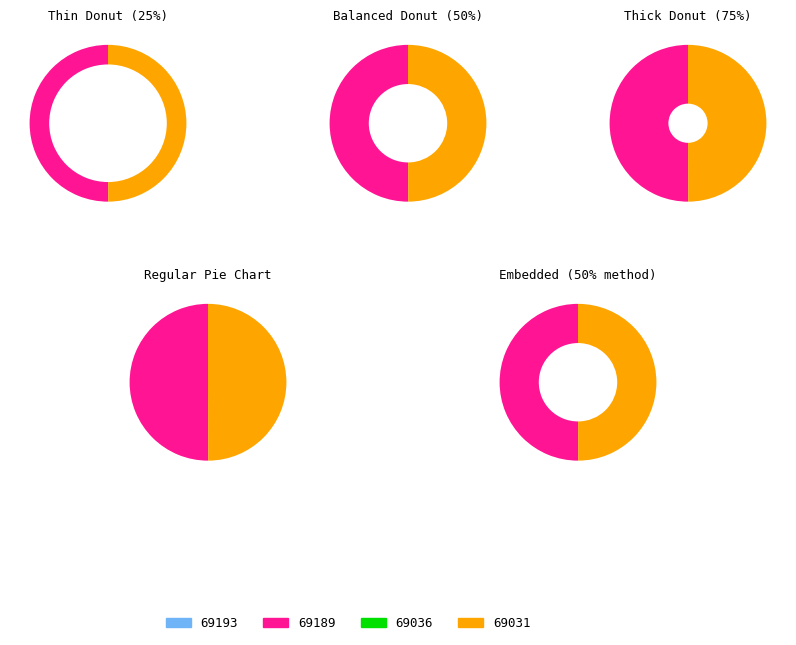

Between 69036 and 69189, which is larger?

69189